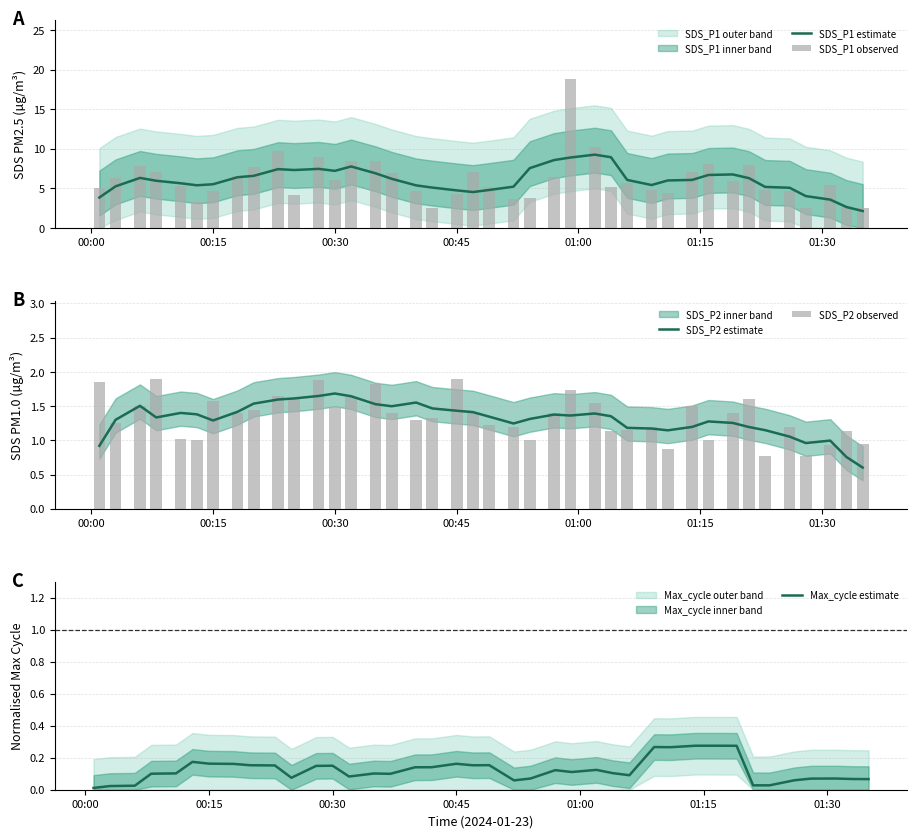

How many groups of bars are there?

40